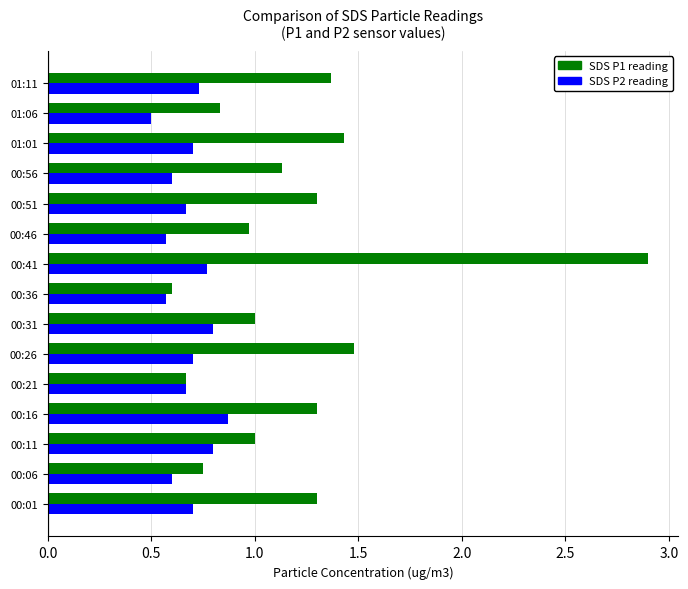

What is the total value across all series at 00:46?

1.5